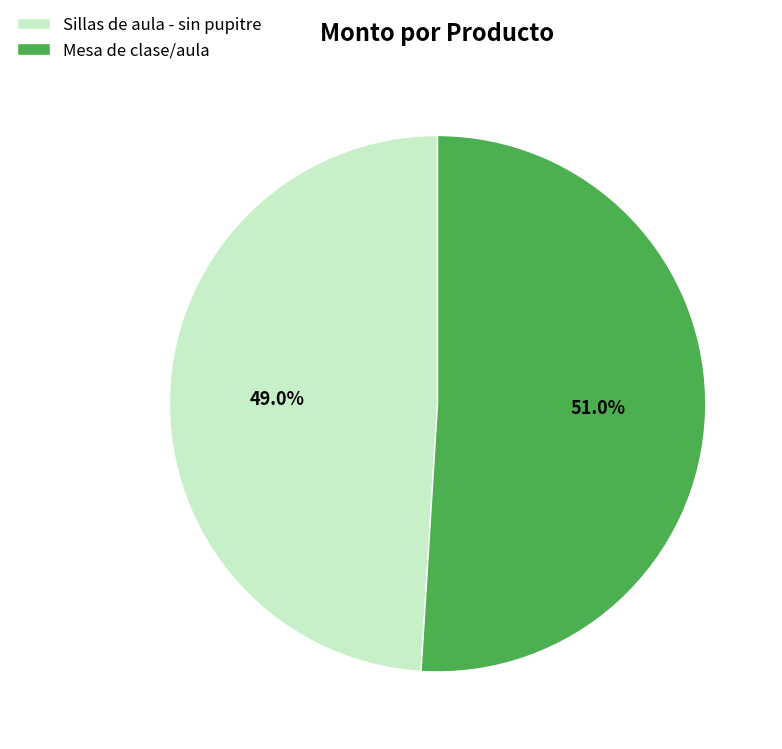

Rank the categories by value from lowest to highest.

Sillas de aula - sin pupitre, Mesa de clase/aula